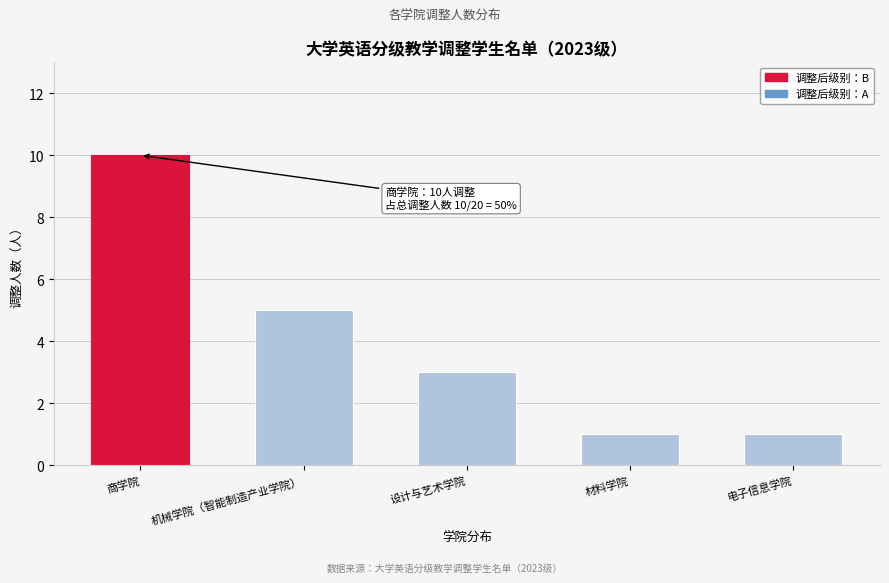

Reading left to right, what are all the values shown in this chart?

10	5	3	1	1